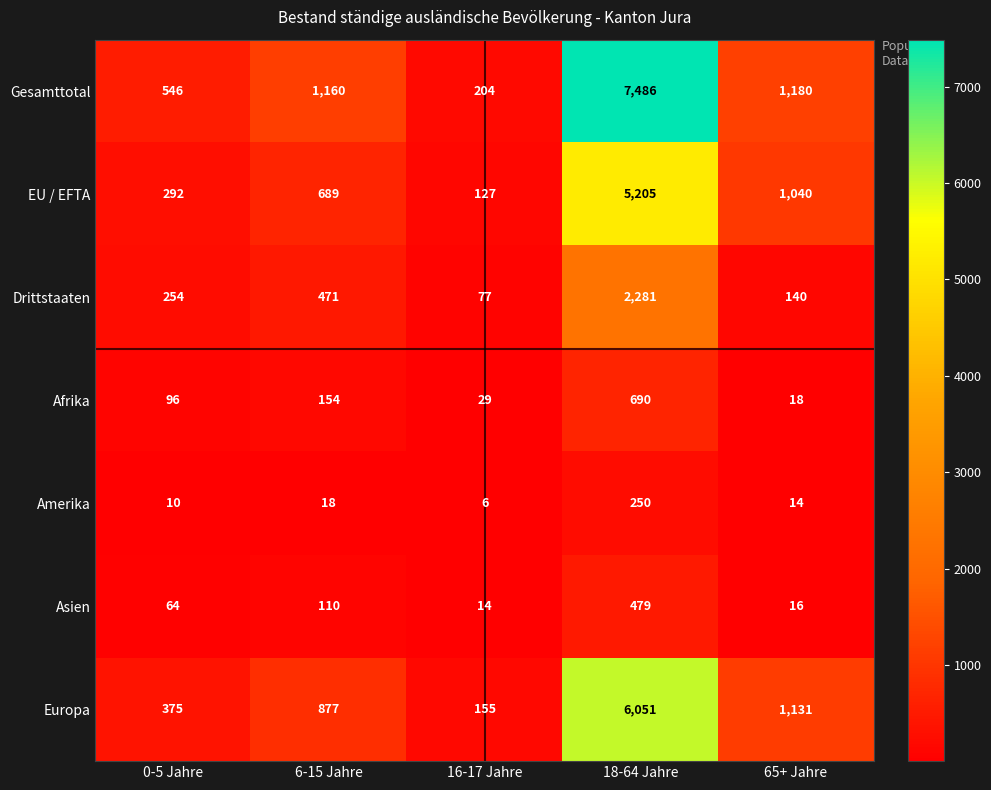

At 16-17 Jahre, list the series in order from largest to smallest.

Gesamttotal, Europa, EU / EFTA, Drittstaaten, Afrika, Asien, Amerika